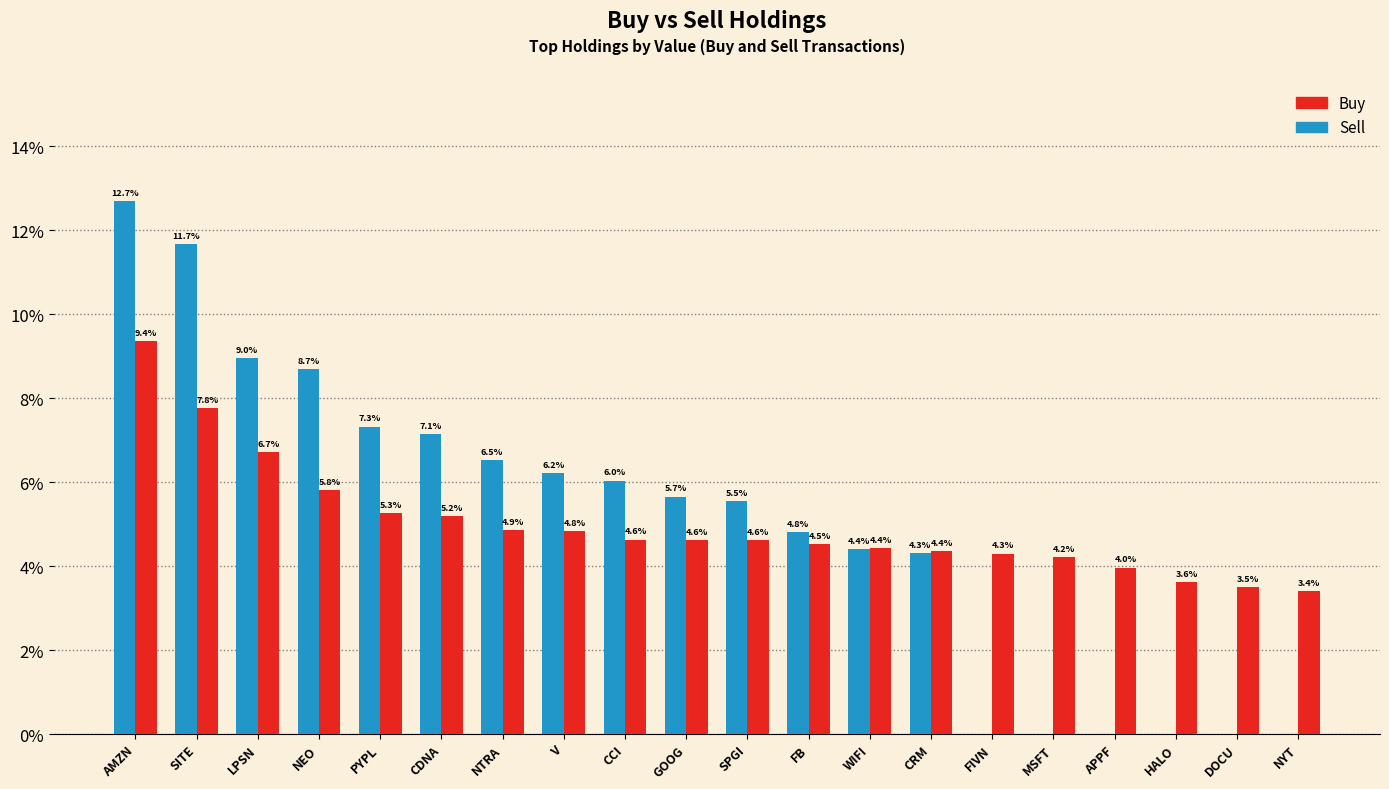

Which series has the widest spread of values?

Sell